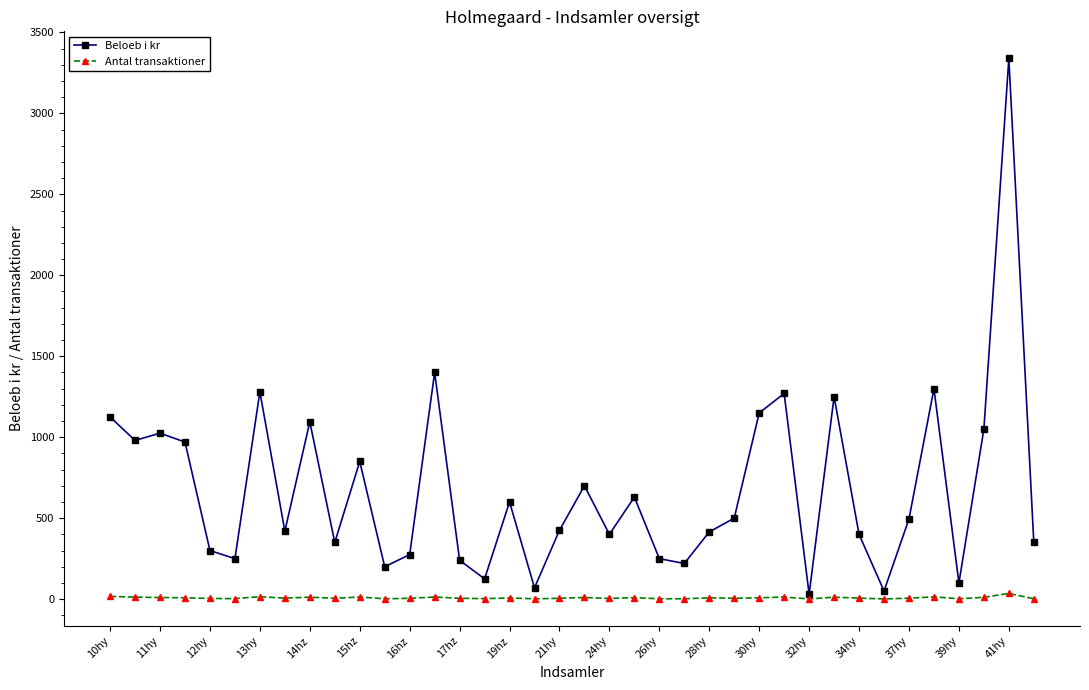

Which series has the largest range (max minus min)?

Beloeb i kr